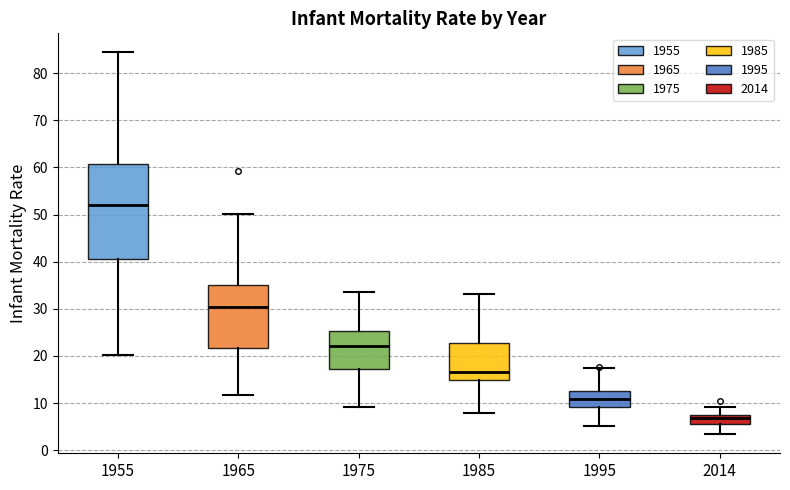

Where does the upper whisker of the box at x = 1975 end on the y-axis? The values are not printed on the chart, so give them approximately, as read against the axis.

34